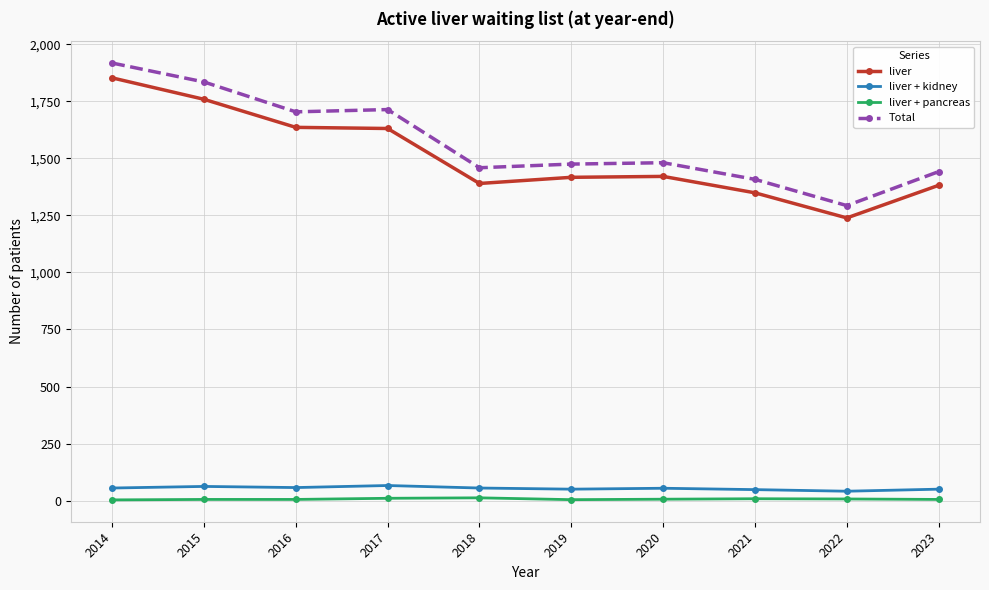

Which series has the widest spread of values?

Total